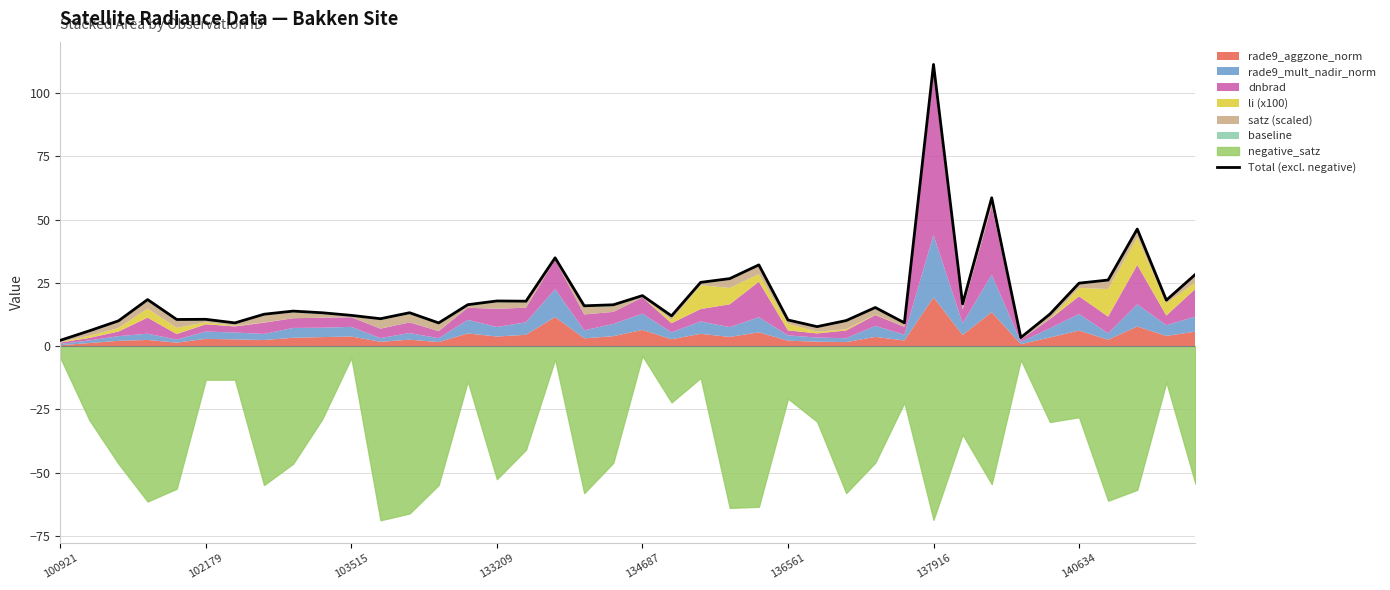

True or false: the data shows 15.3 at 28.

True